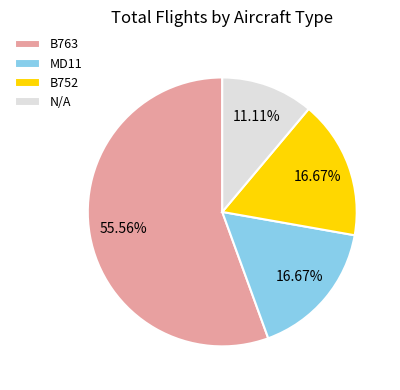

Between B763 and B752, which is larger?

B763